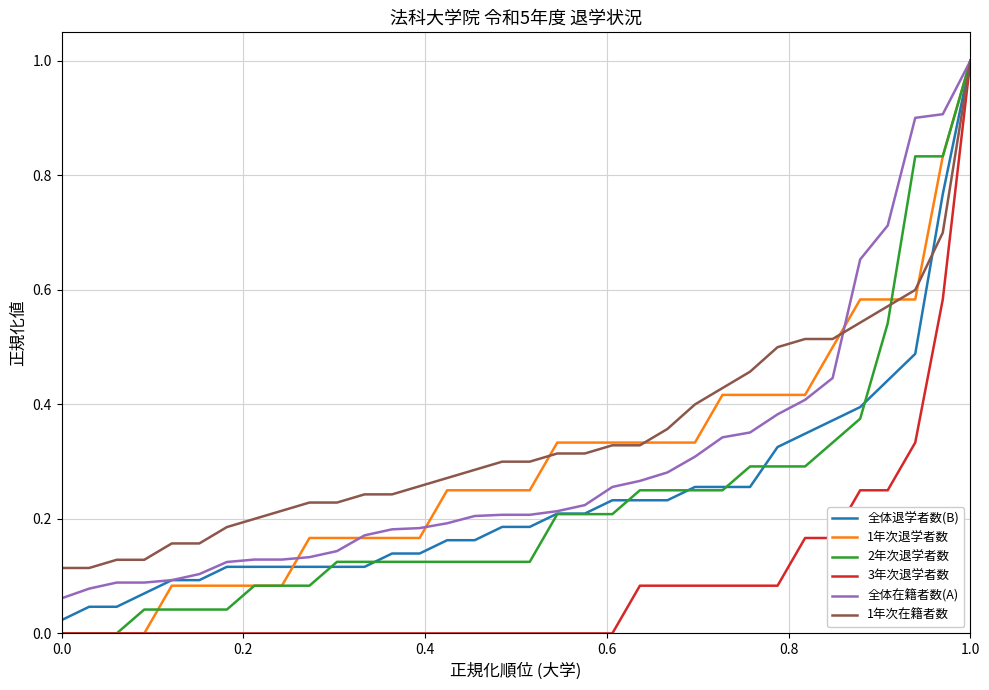

Which series has the largest total across all categories?

1年次在籍者数